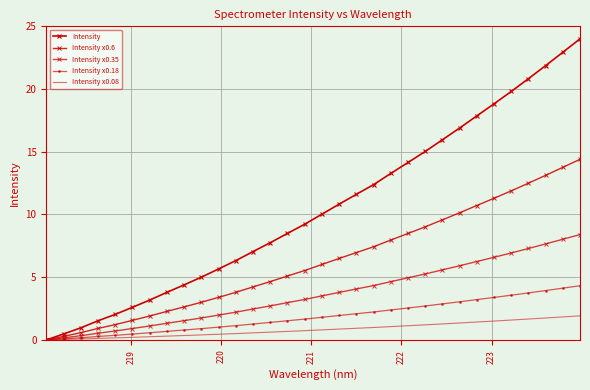

What is the difference between the second highest and second lowest values in the Intensity x0.35 series?

7.9